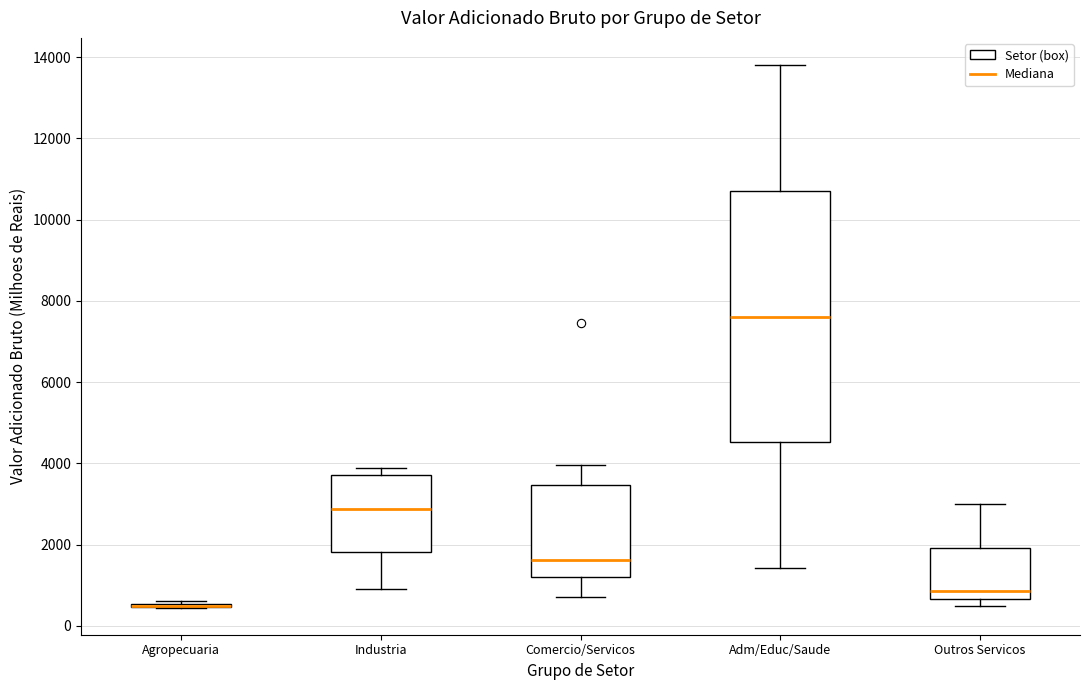

Where does the median line of the box for Outros Servicos sit on the y-axis? The values are not printed on the chart, so give them approximately, as read against the axis.

800